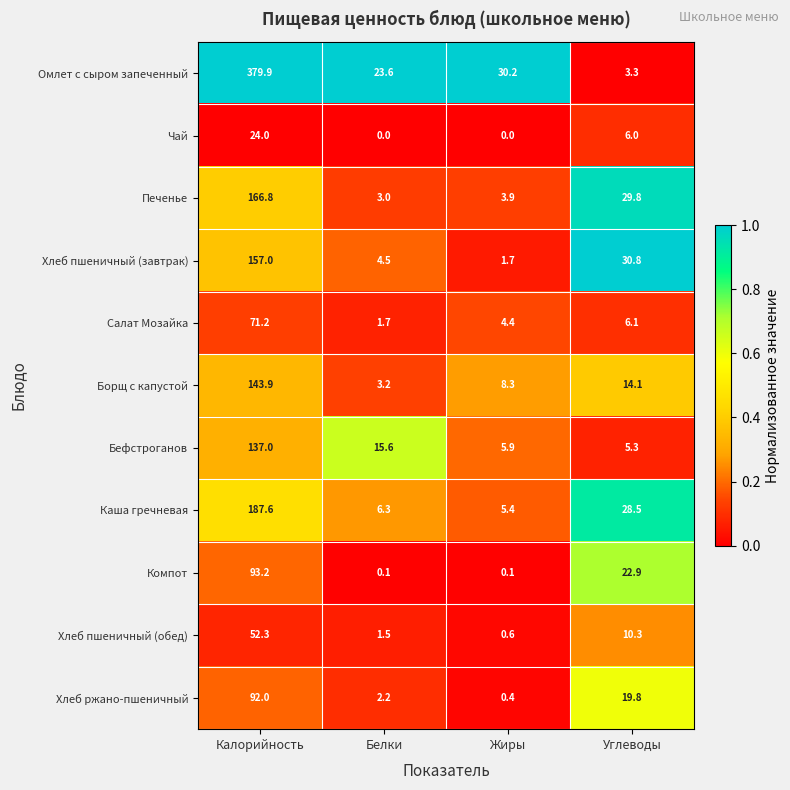

What is the sum of the Бефстроганов values at Углеводы and Калорийность?

142.3